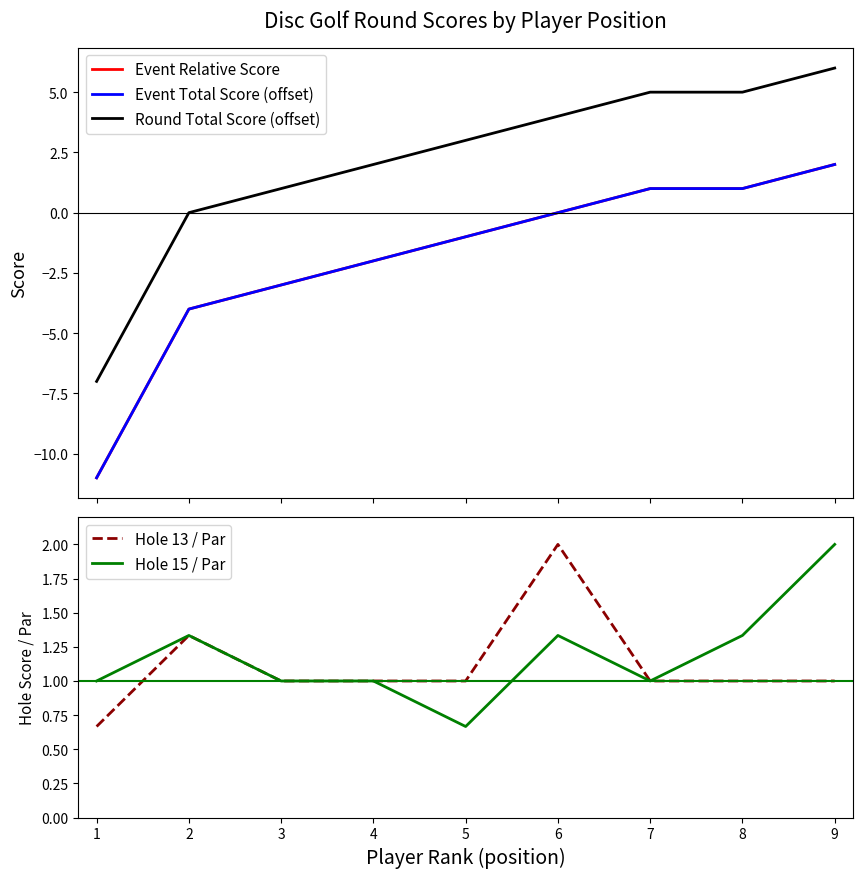

Which category has the highest value in the Hole 15 / Par series?

9